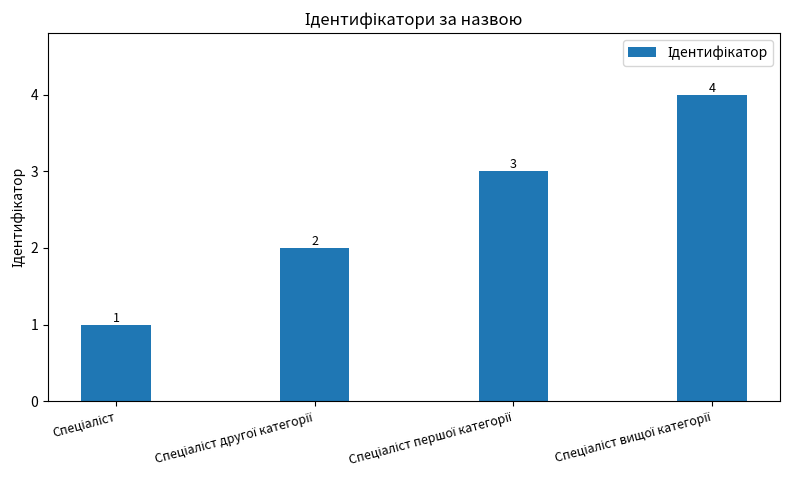

What is the value of the 3rd bar from the left?

3